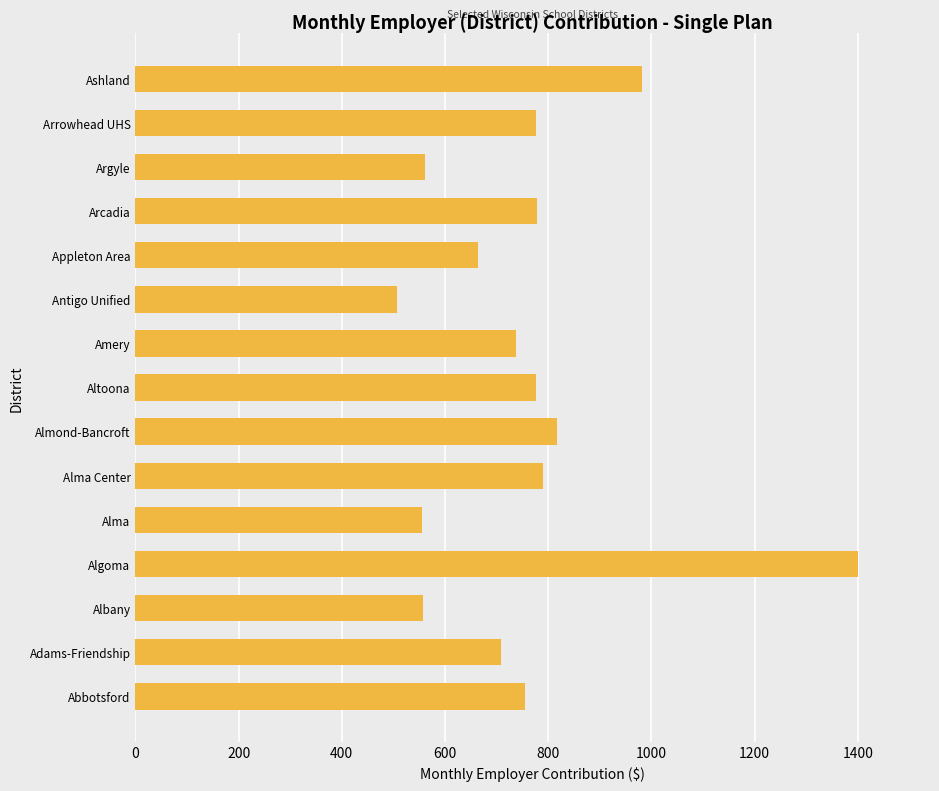

Read the value at Appleton Area.

663.8